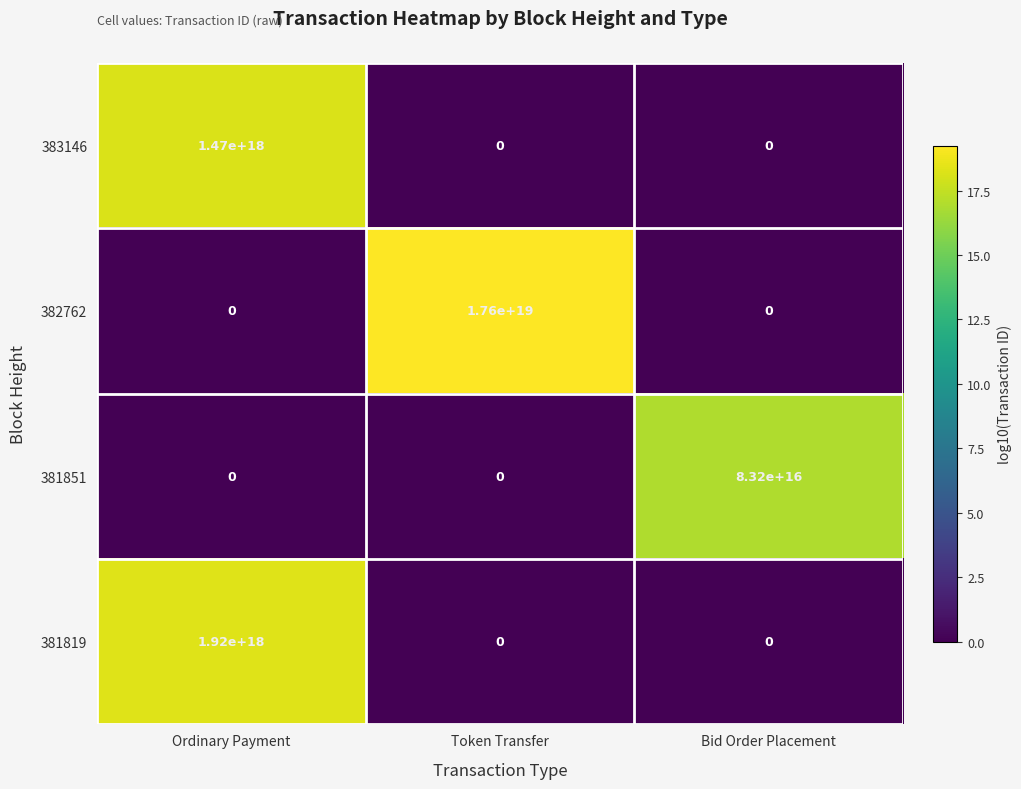

At which category does the chart reach its peak across all series?

Token Transfer